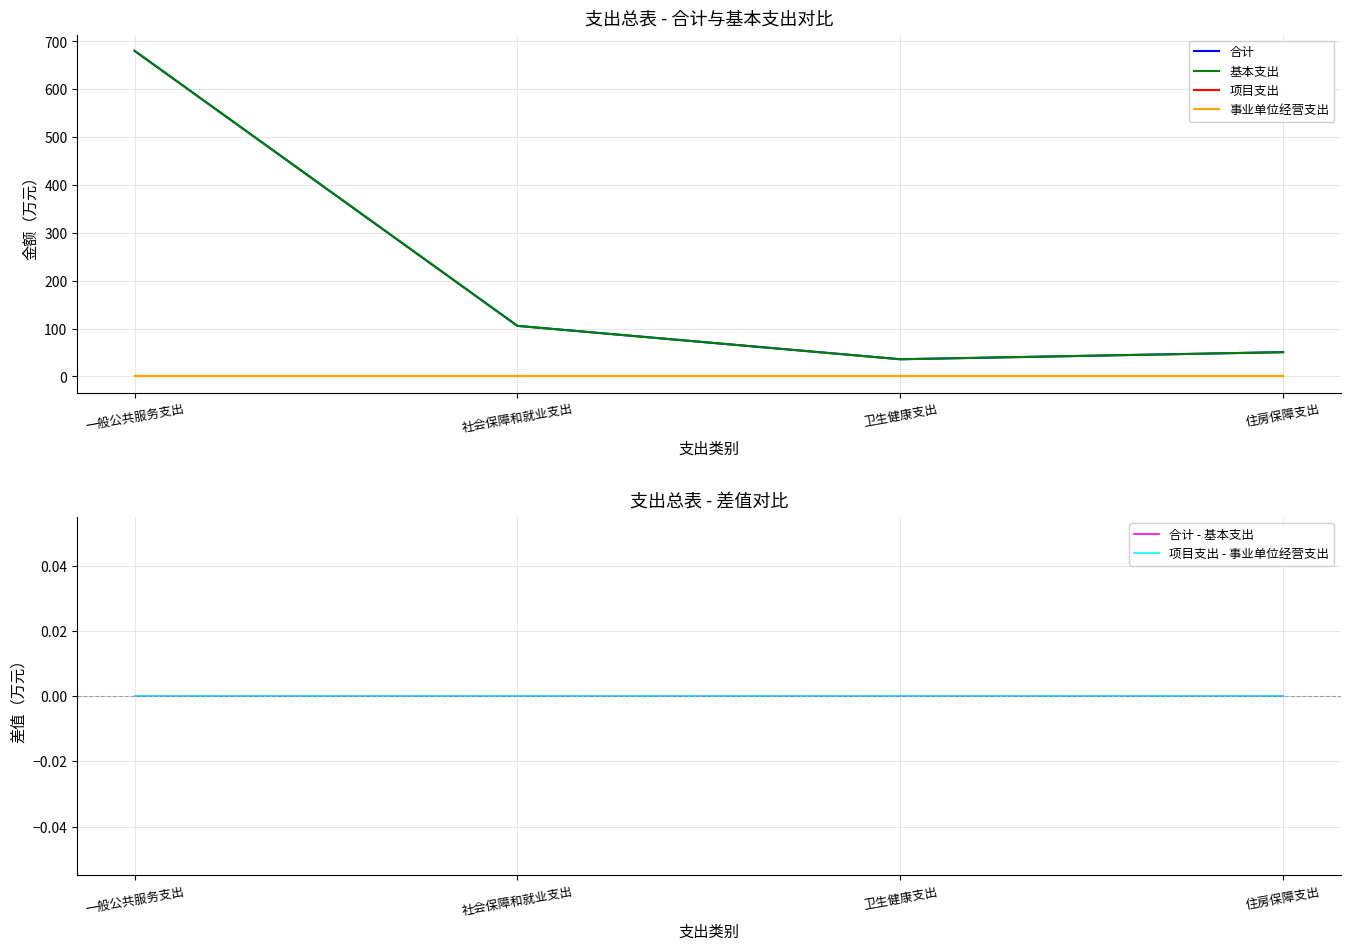

List the labels in order of 项目支出 - 事业单位经营支出 value, largest first.

一般公共服务支出, 社会保障和就业支出, 卫生健康支出, 住房保障支出